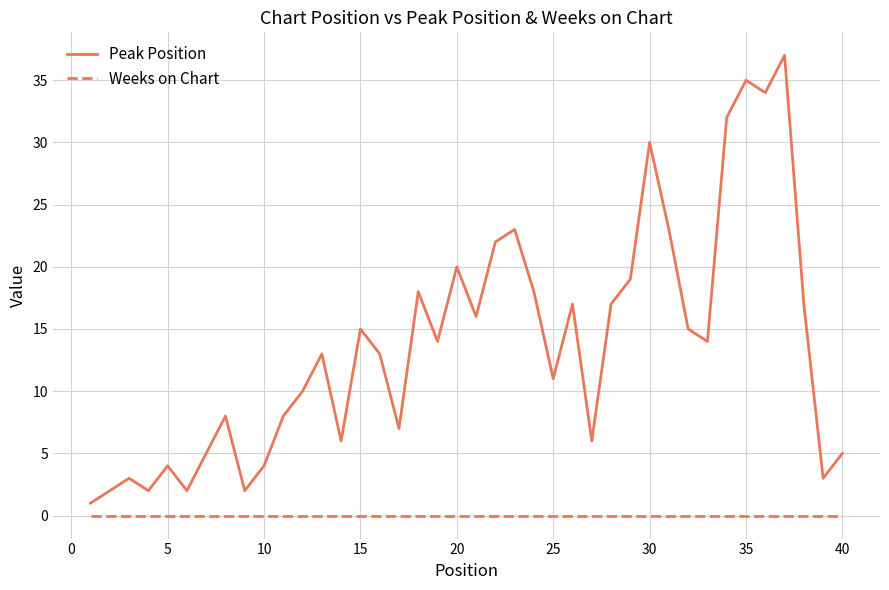

True or false: Weeks on Chart and Peak Position intersect in this chart.

False